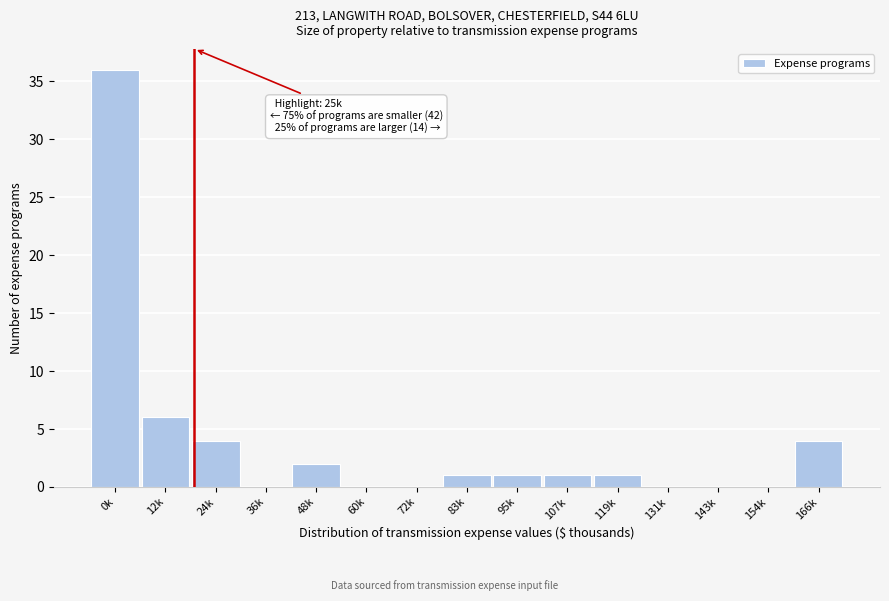

Reading left to right, extract all data points from this chart.

0k=36	12k=6	24k=4	36k=0	48k=2	60k=0	72k=0	83k=1	95k=1	107k=1	119k=1	131k=0	143k=0	154k=0	166k=4